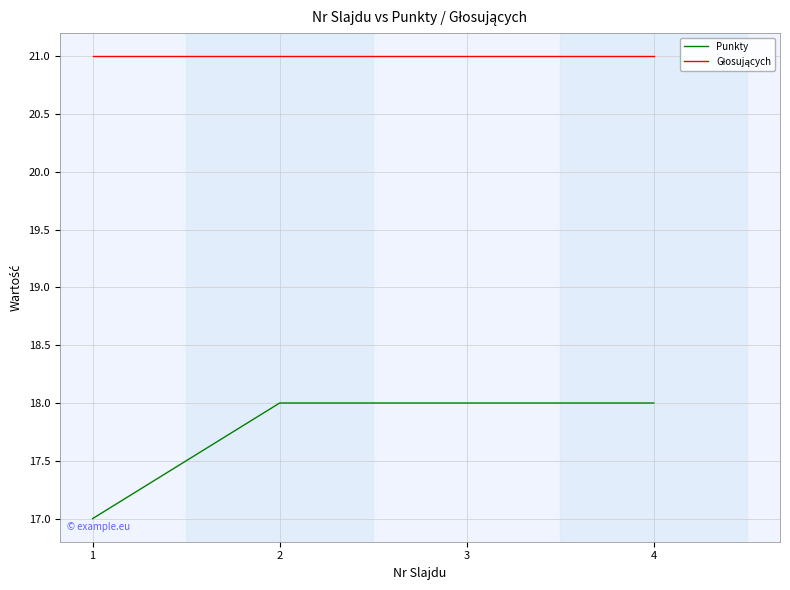

What is the lowest value of the Punkty series?

17